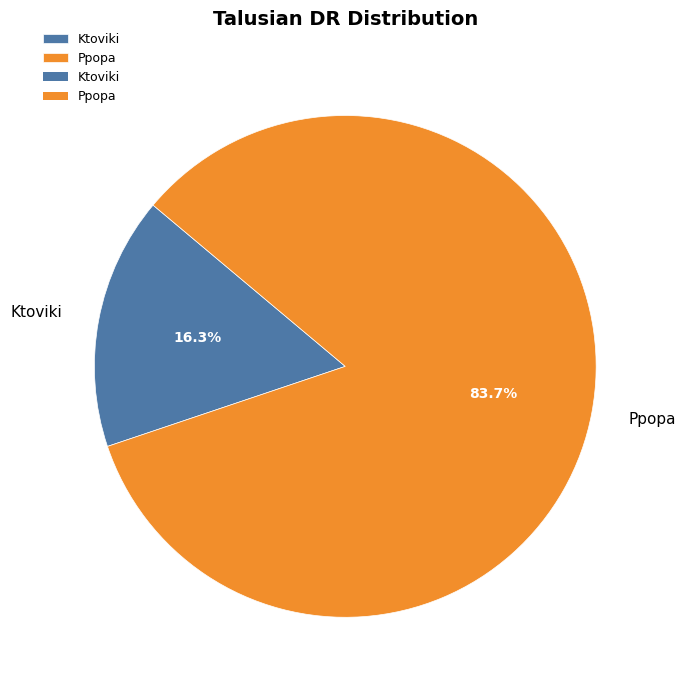

Which has a higher value, Ktoviki or Ppopa?

Ppopa